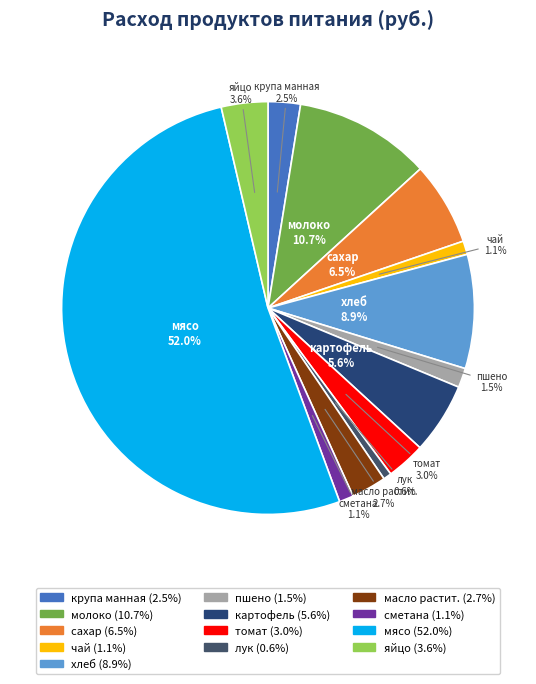

Count the number of slices in the pie.

13